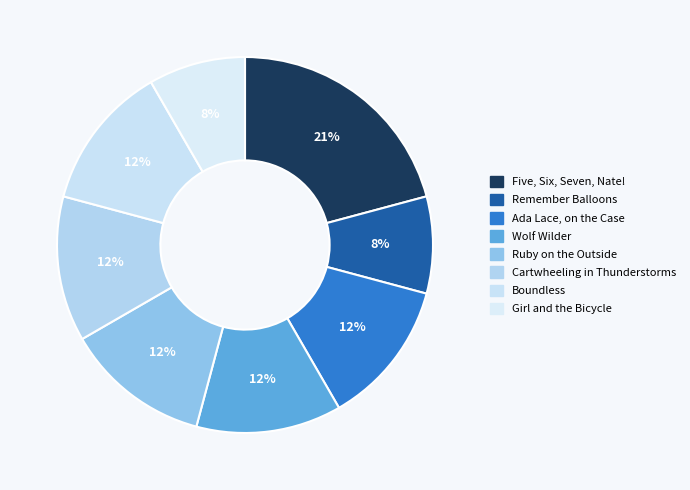

Is it true that Remember Balloons is 23% of the pie?

False